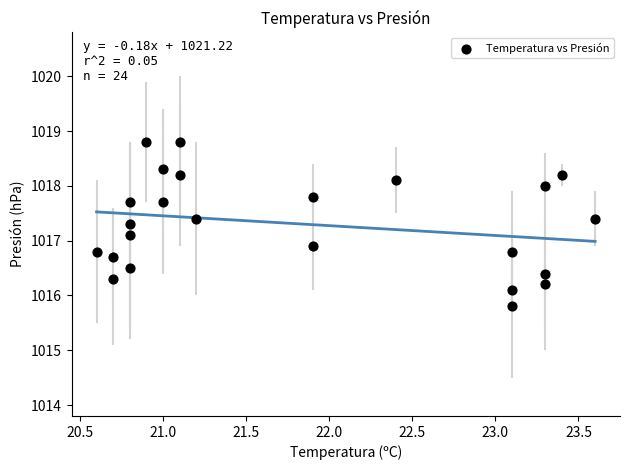

What is the range of Y values (max minus min)?

3.0